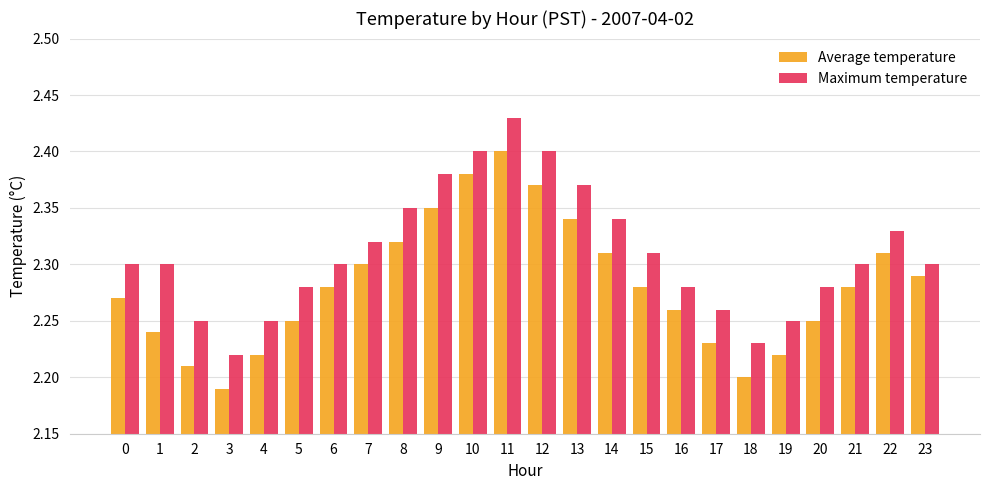

At how many categories does at least one series exceed 2?

24